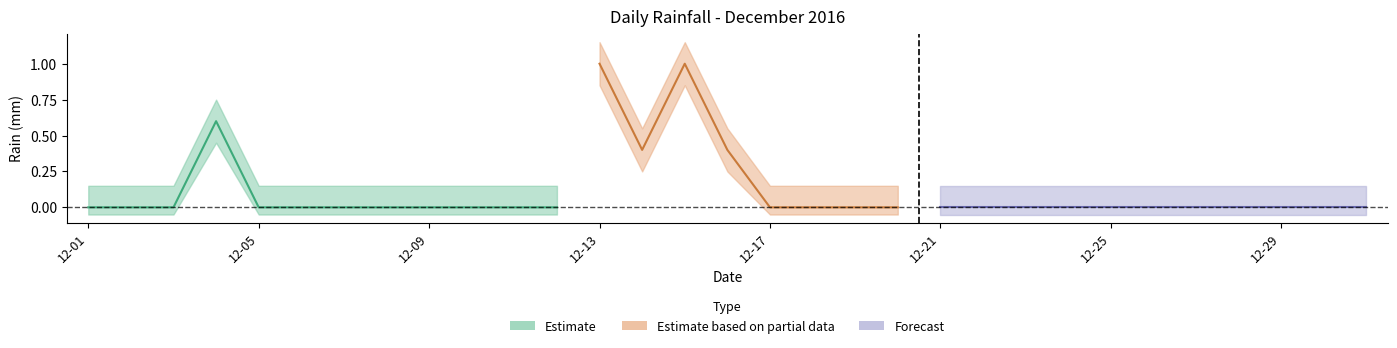

Rank the categories by value from highest to lowest.

2016-12-13, 2016-12-15, 2016-12-04, 2016-12-14, 2016-12-16, 2016-12-01, 2016-12-02, 2016-12-03, 2016-12-05, 2016-12-06, 2016-12-07, 2016-12-08, 2016-12-09, 2016-12-10, 2016-12-11, 2016-12-12, 2016-12-17, 2016-12-18, 2016-12-19, 2016-12-20, 2016-12-21, 2016-12-22, 2016-12-23, 2016-12-24, 2016-12-25, 2016-12-26, 2016-12-27, 2016-12-28, 2016-12-29, 2016-12-30, 2016-12-31